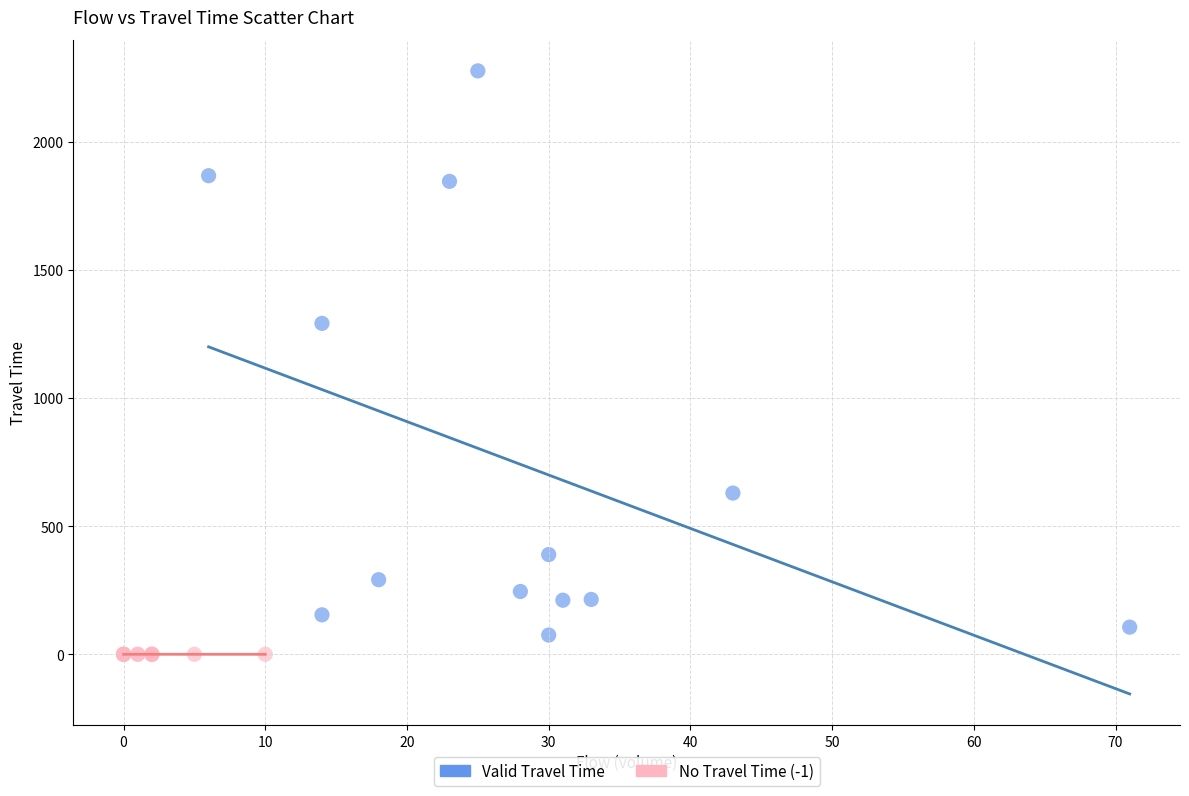

What are all the series names shown in the legend?

Valid Travel Time, No Travel Time (-1)